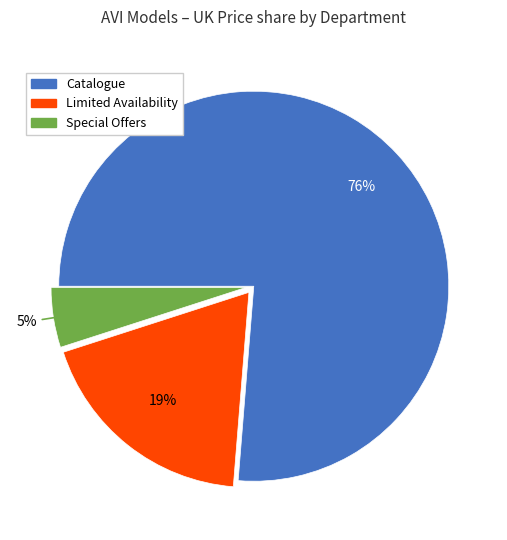

To the nearest percent, what is the difference between the largest and smallest slice percentages?

71%